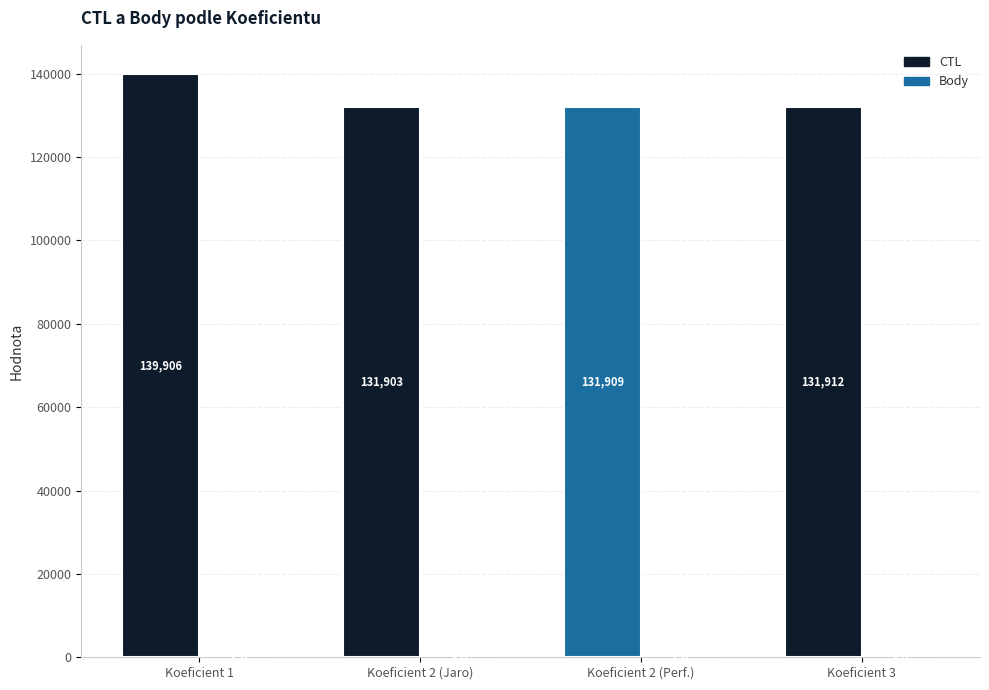

Which category has the lowest value in the CTL series?

2